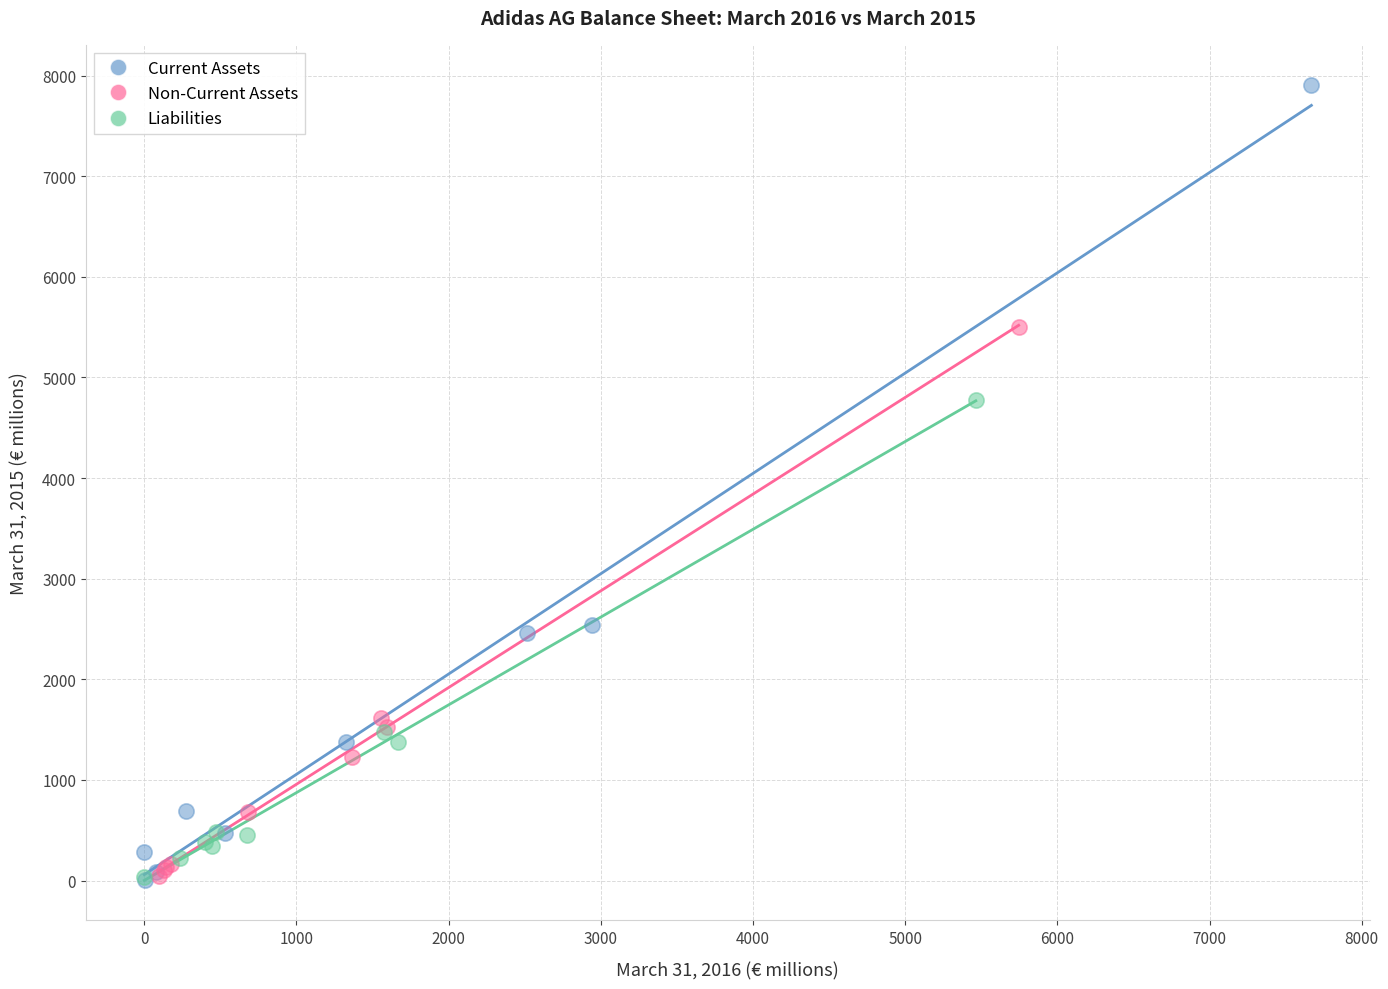

What are all the series names shown in the legend?

Current Assets, Non-Current Assets, Liabilities